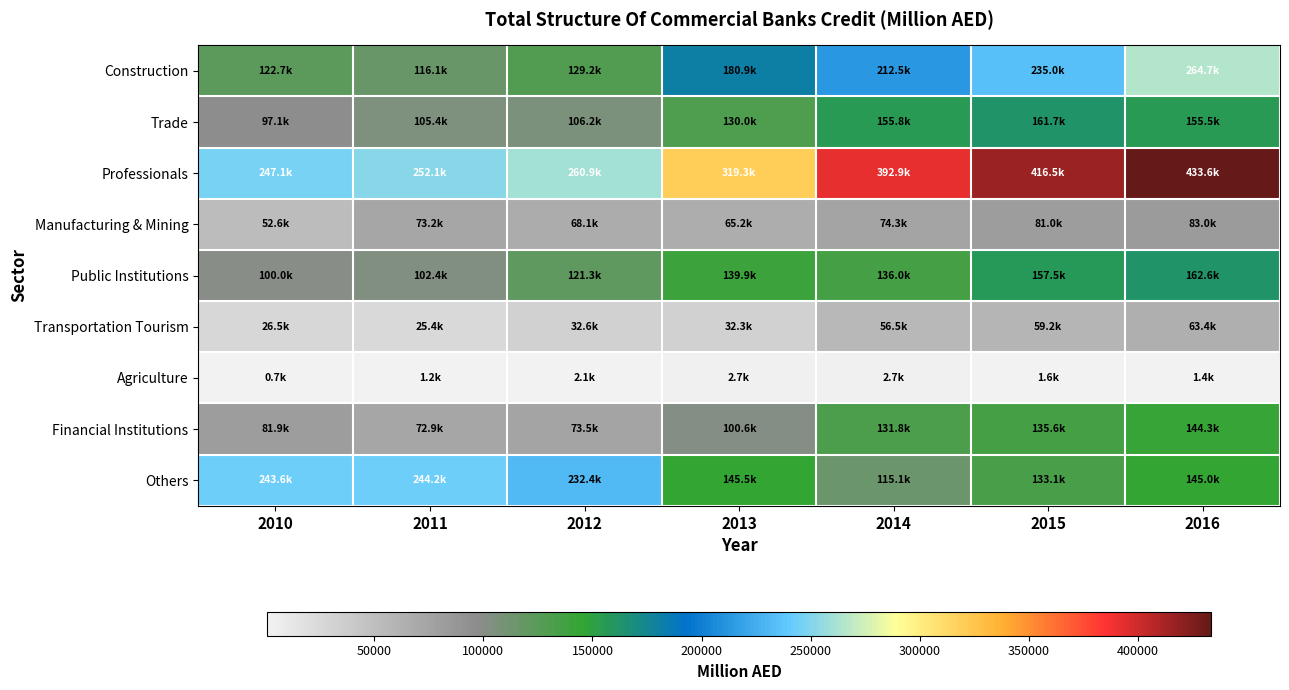

At which category is the sum across all series the highest?

2016